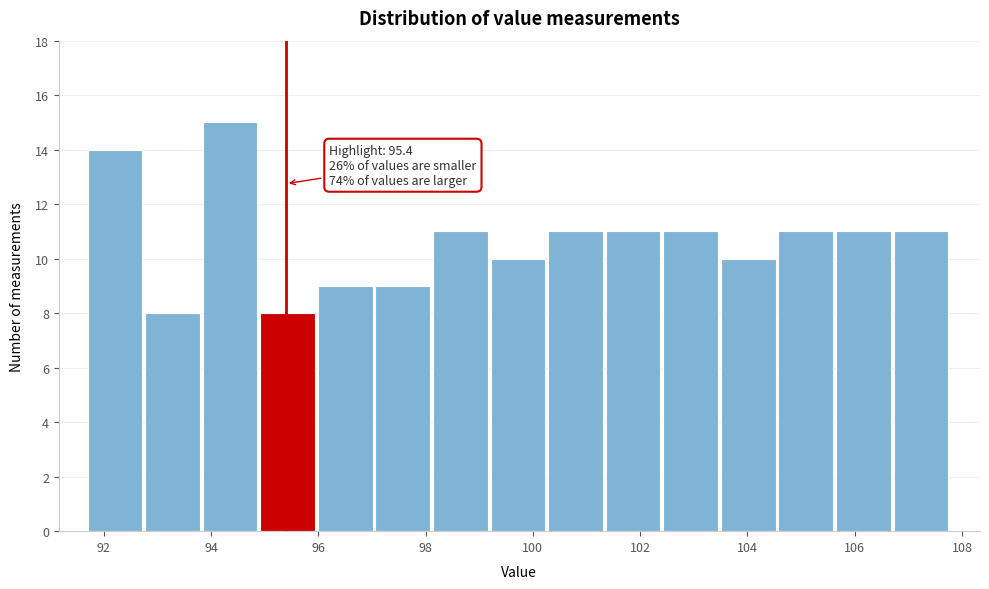

Which range on the x-axis has the tallest bar?

93.8 to 95.0